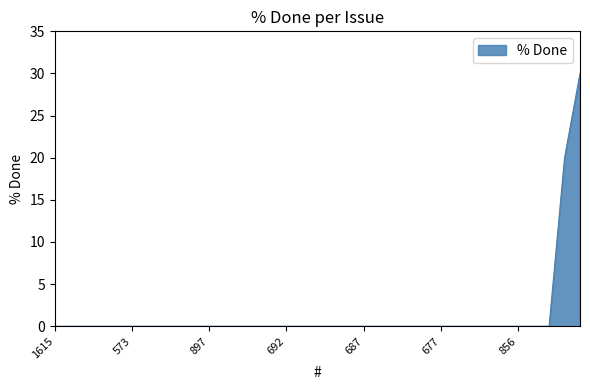

How many lines are shown in the chart?

1